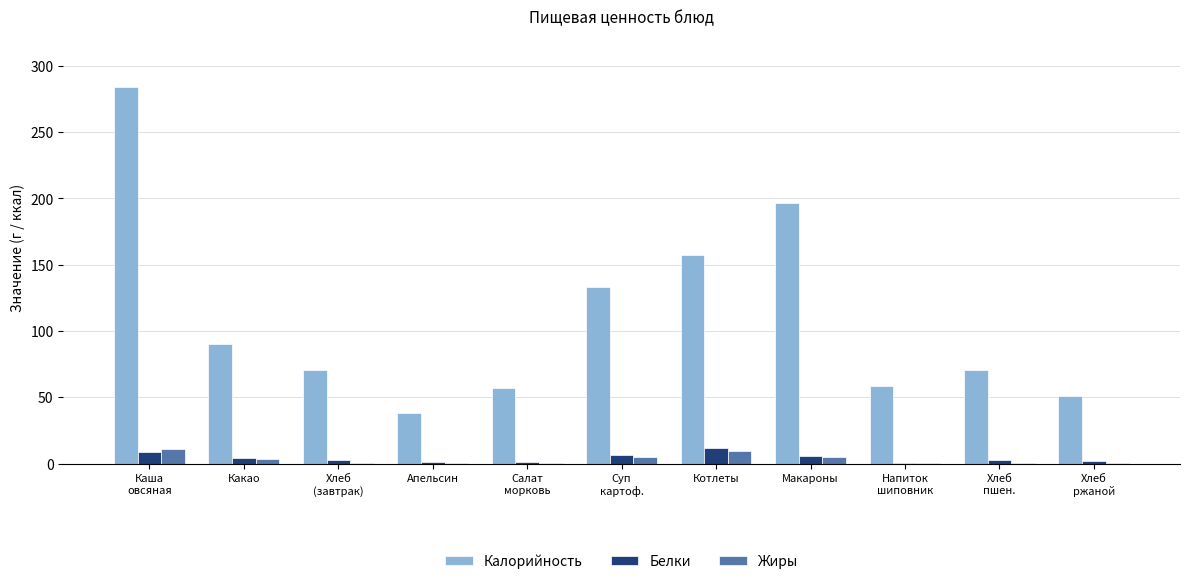

Between Какао and Апельсин, which series saw the biggest shift?

Калорийность